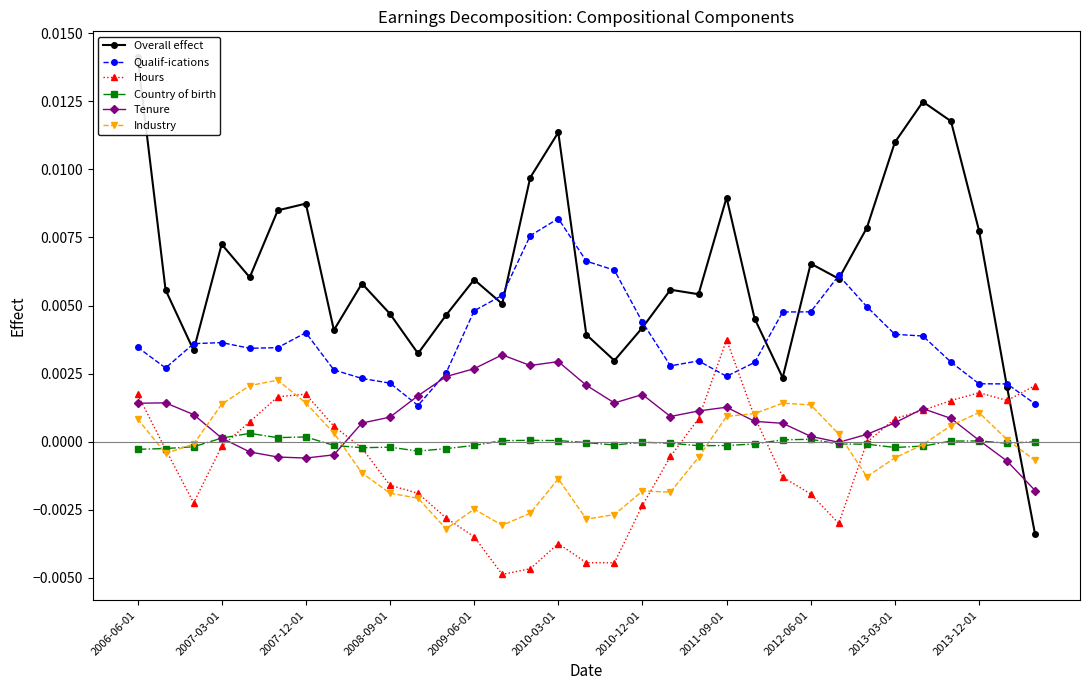

How many intersections are there between Overall effect and Country of birth?

1